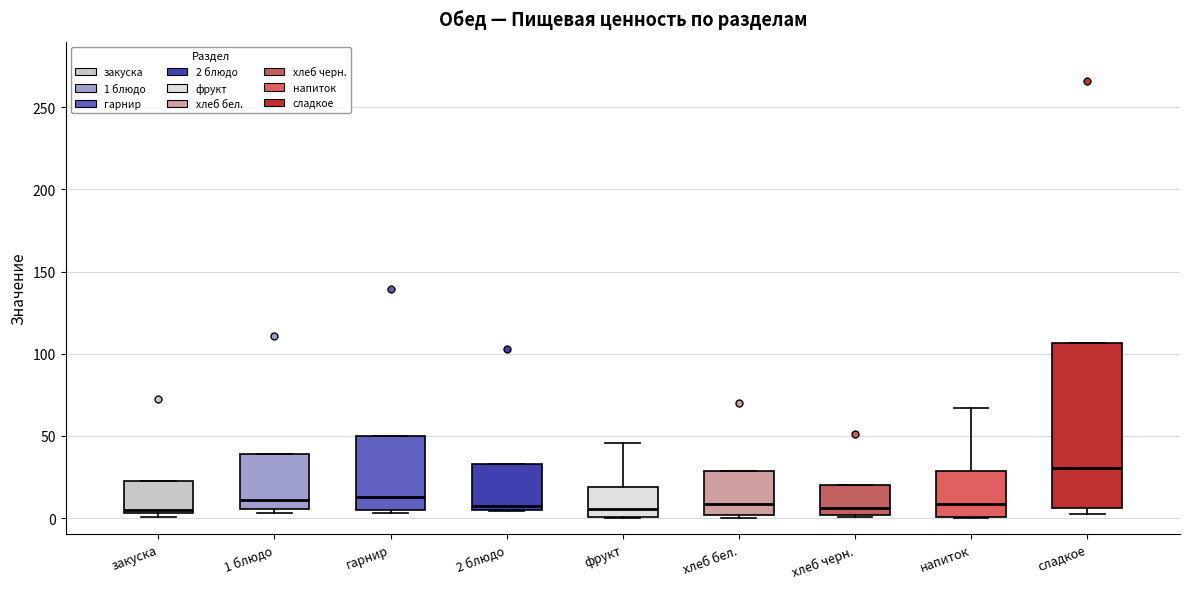

Where is the upper edge of the box for 2 блюдо on the y-axis? The values are not printed on the chart, so give them approximately, as read against the axis.

35